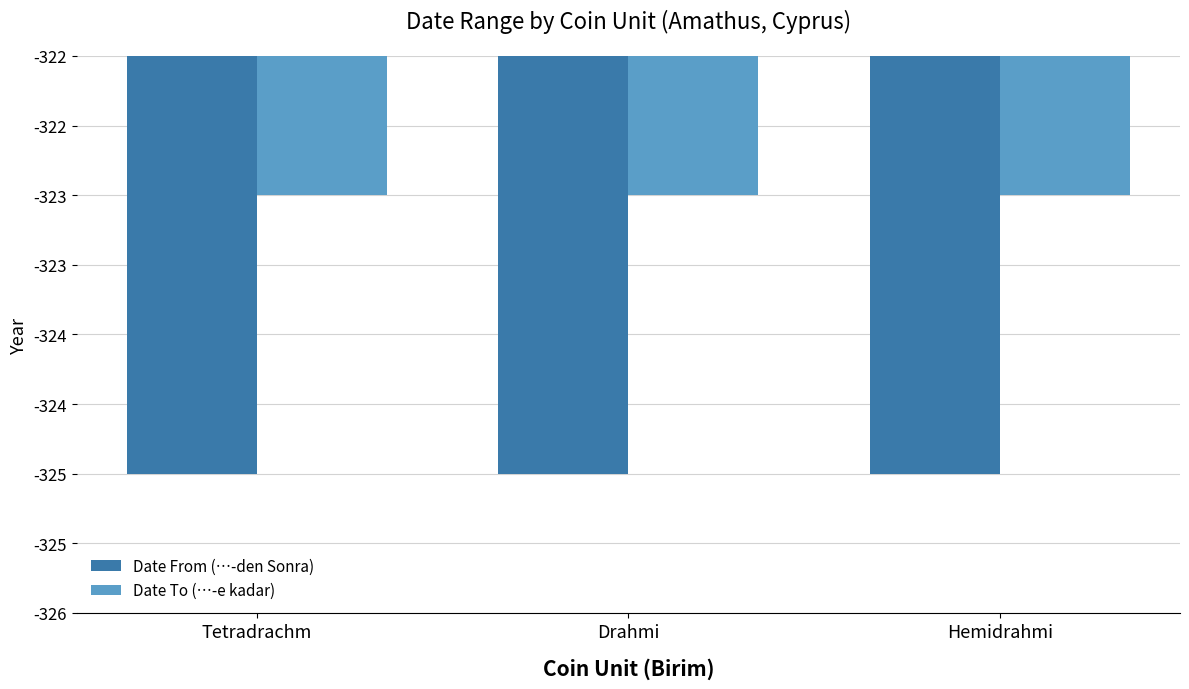

Reading right to left, extract all data points from this chart.

Date From (…-den Sonra): Hemidrahmi=-325	Drahmi=-325	Tetradrachm=-325
Date To (…-e kadar): Hemidrahmi=-323	Drahmi=-323	Tetradrachm=-323